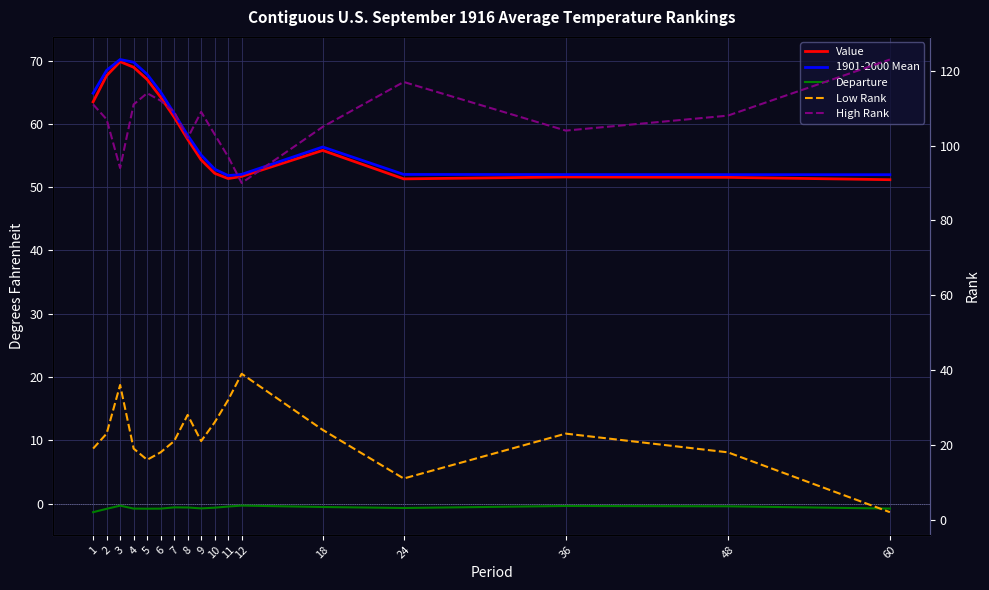

What is the average value of the Value series?

58.3